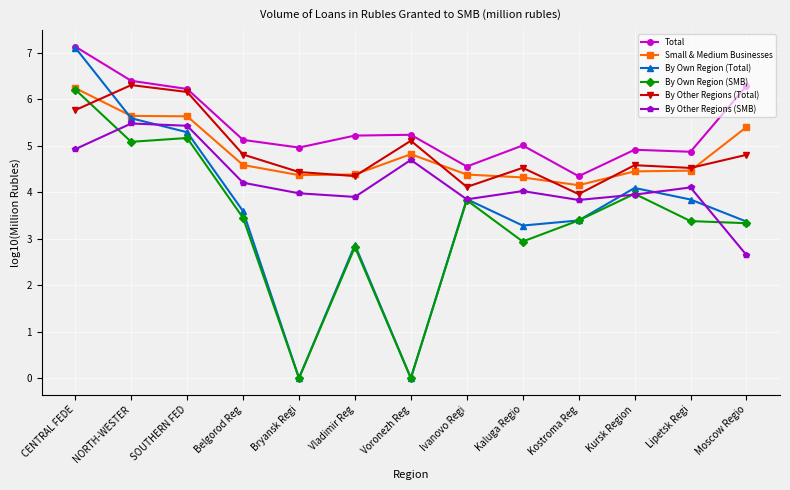

What is the total value across all series at Moscow Regio?

25.8